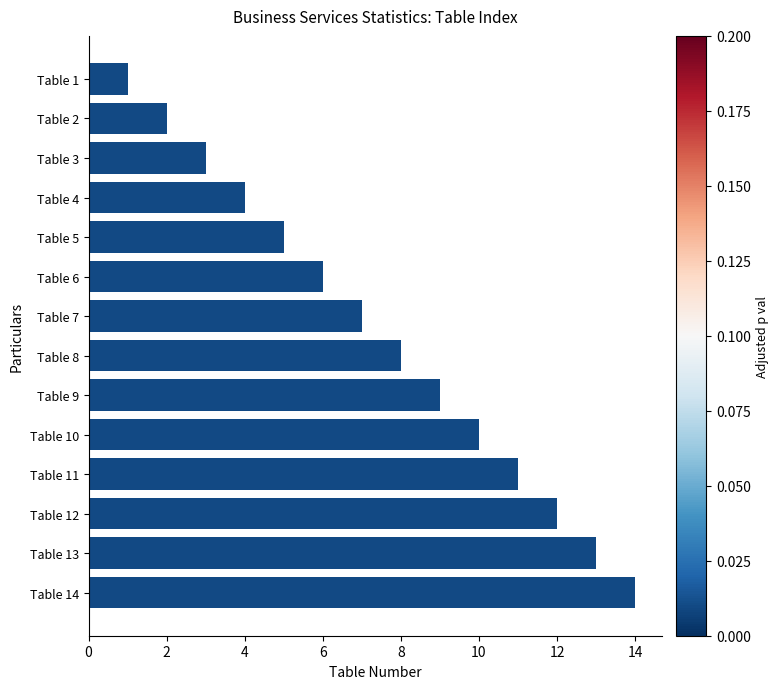

What is the ratio of the value at Table 2 to the value at Table 6?

0.3